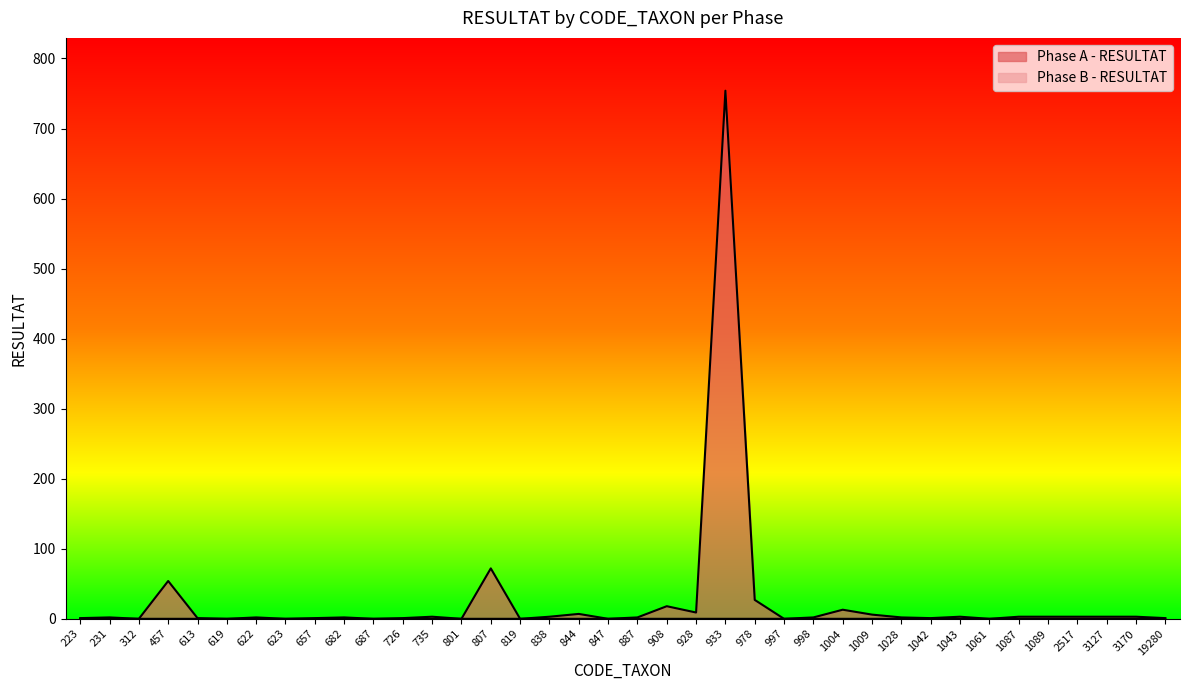

What is the approximate value of Phase A - RESULTAT at 657?

1